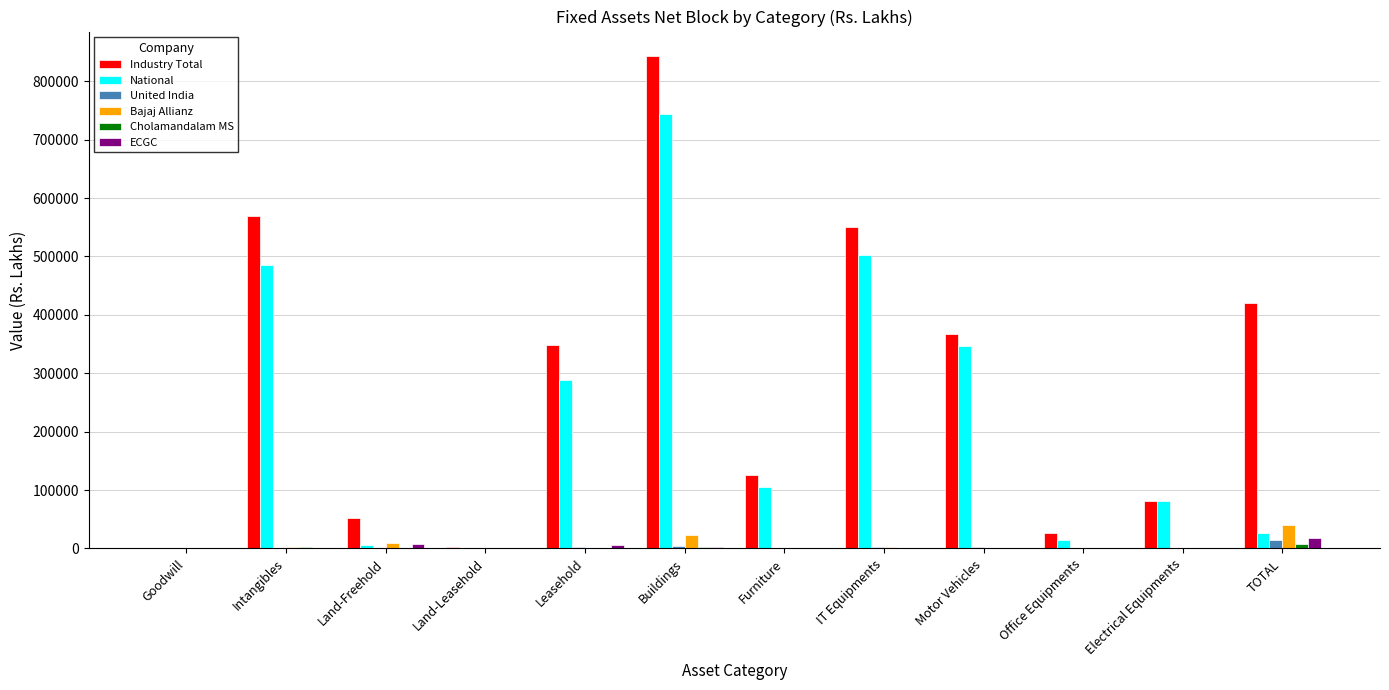

What is the sum of all ECGC values?

34144.1